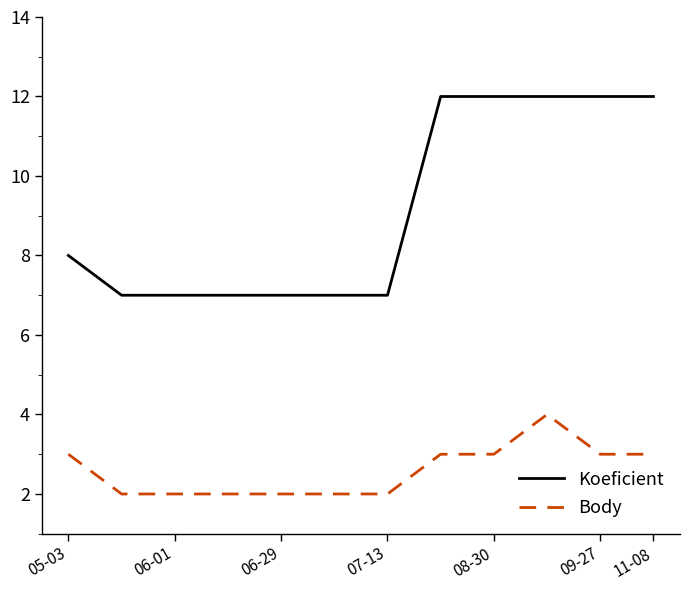

What are all the series names shown in the legend?

Koeficient, Body